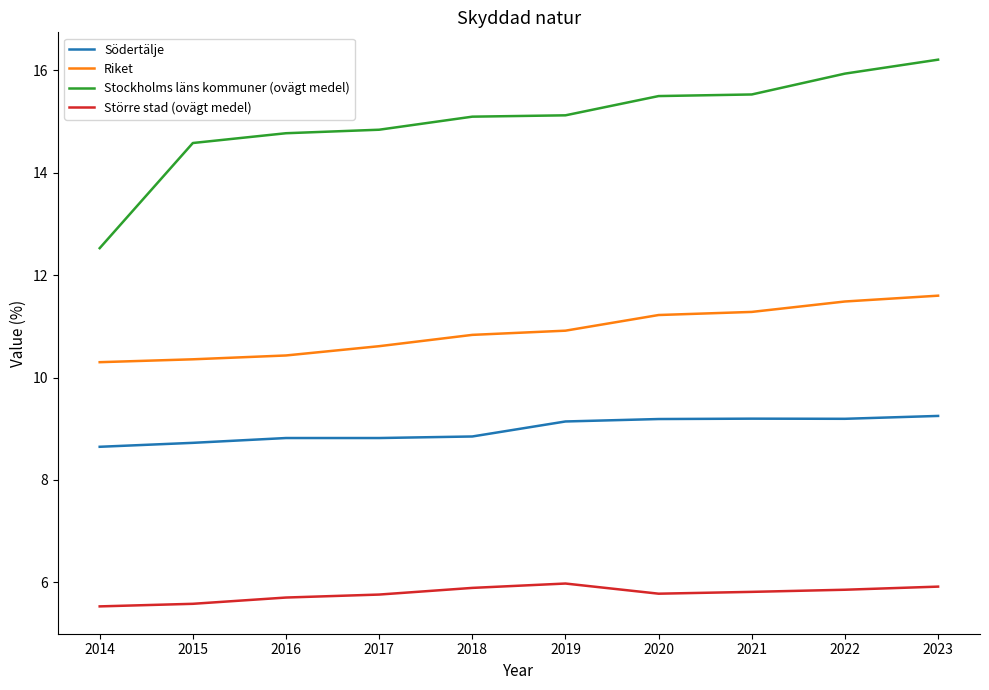

Is it true that Stockholms läns kommuner (ovägt medel) equals 20.1 at 2019?

False